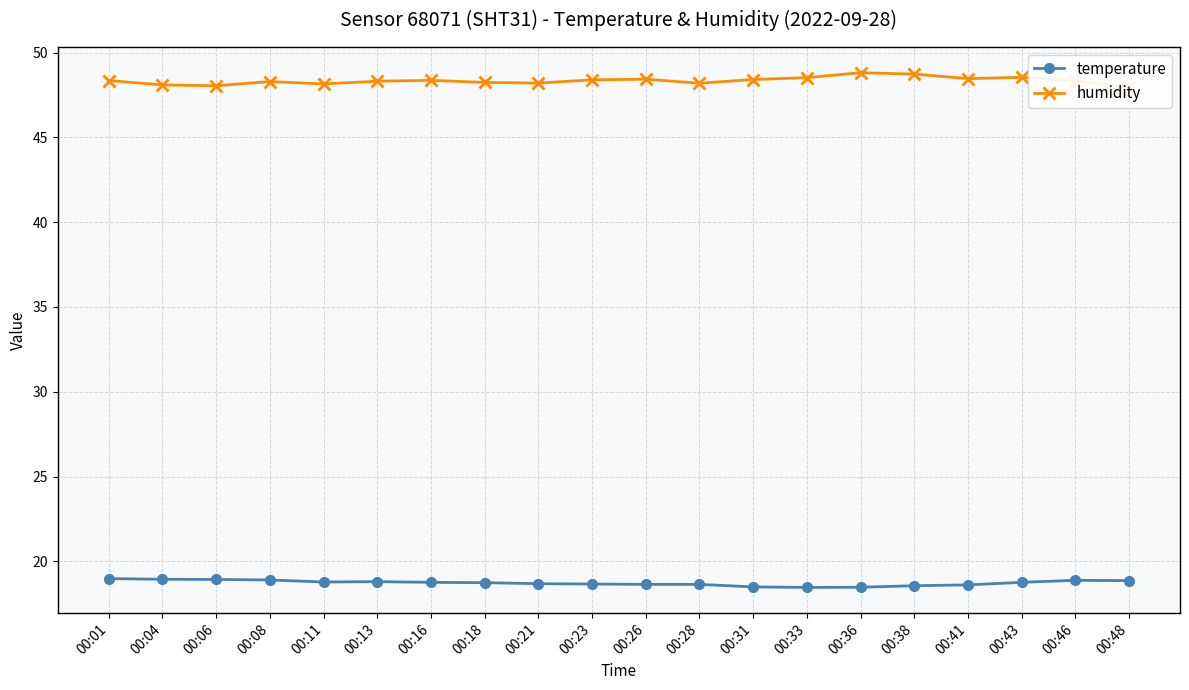

How many distinct data groups are displayed?

2